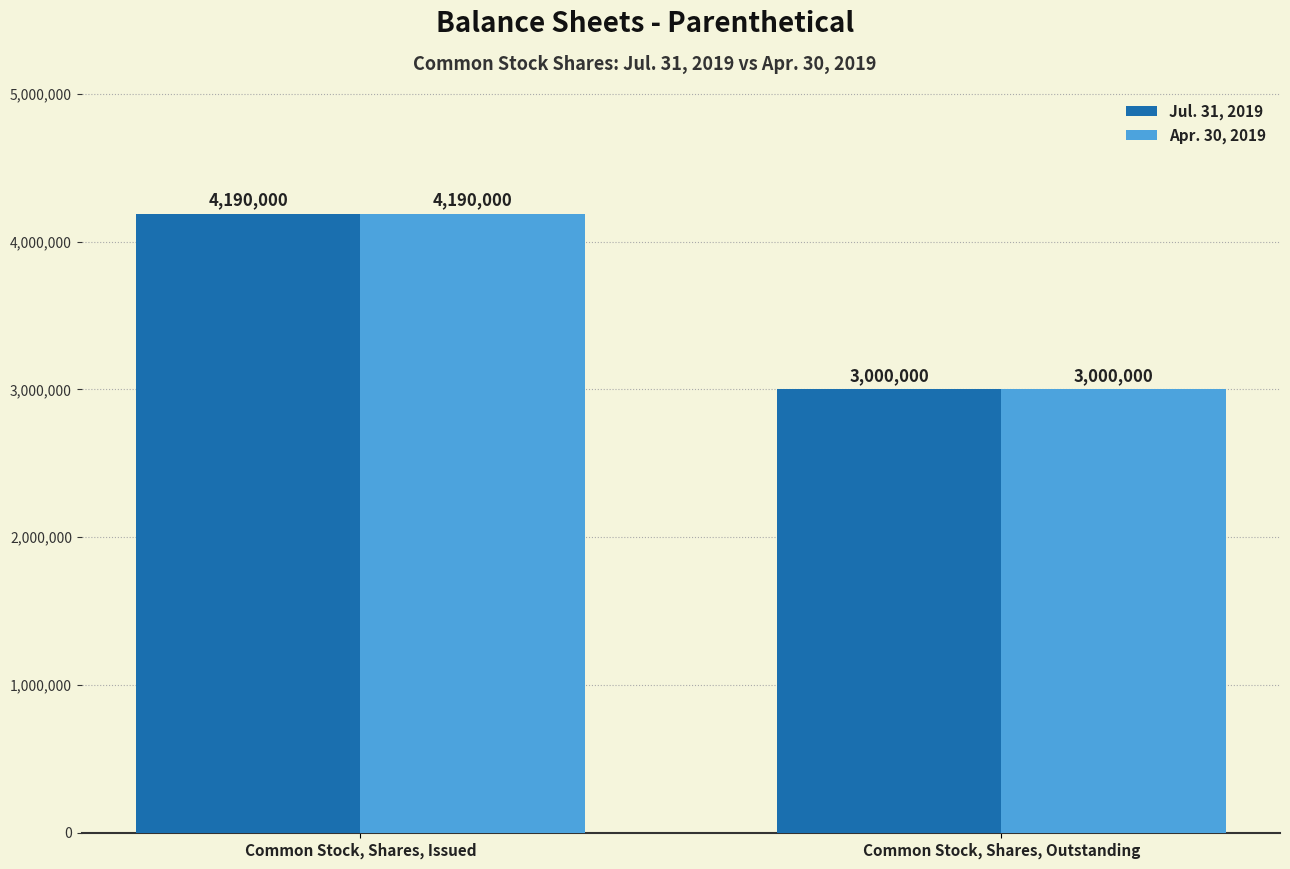

At which label does Apr. 30, 2019 reach its peak?

Common Stock, Shares, Issued